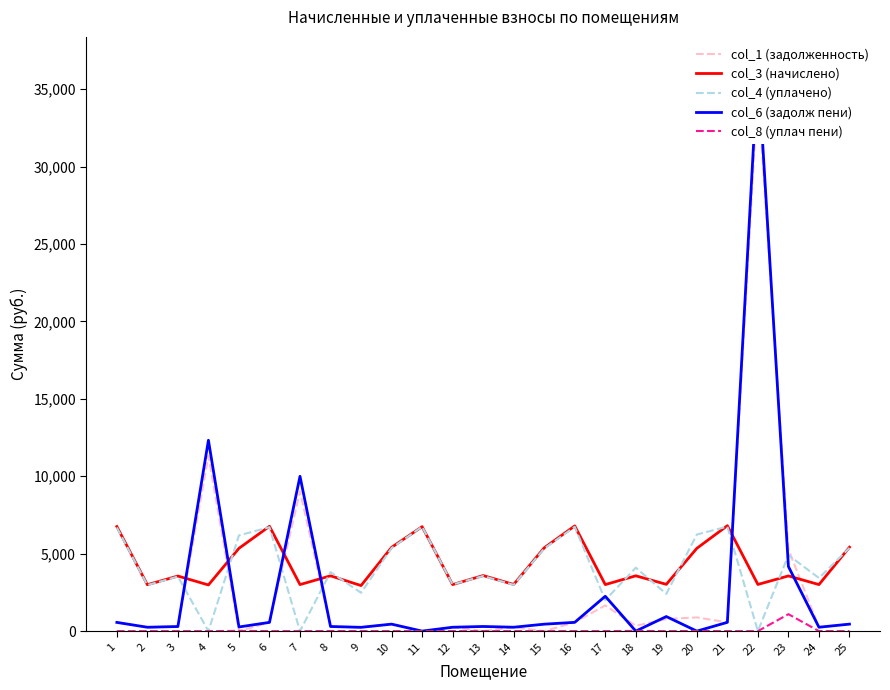

At which category does col_6 (задолж пени) reach its first local peak?

4